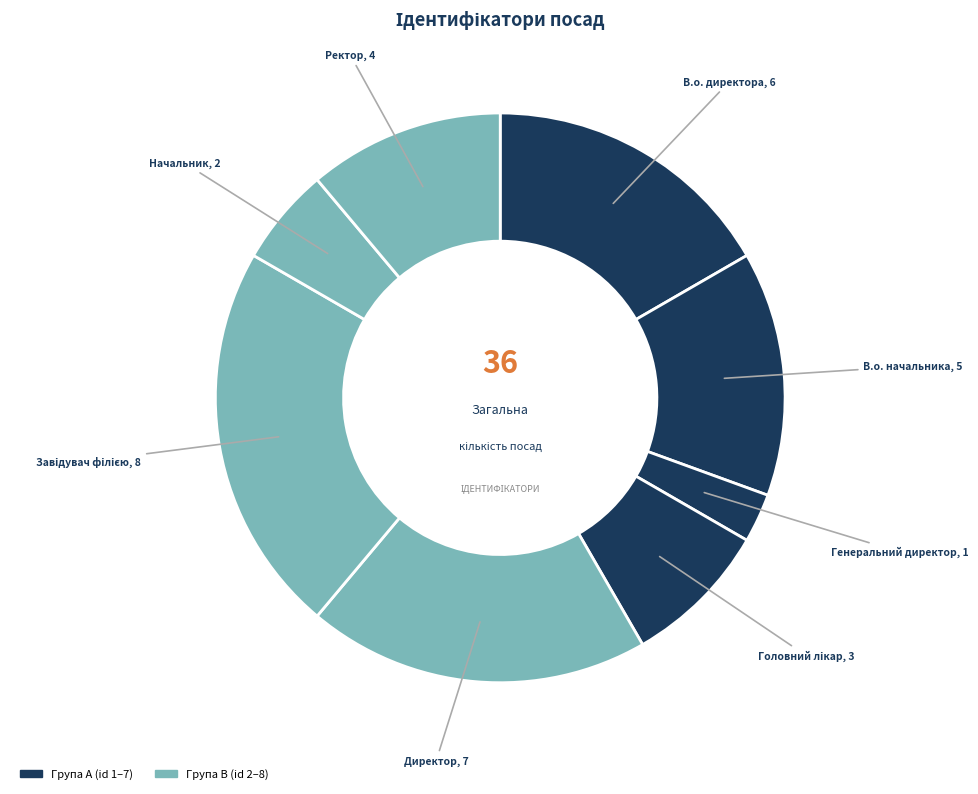

How many segments does this pie chart have?

8